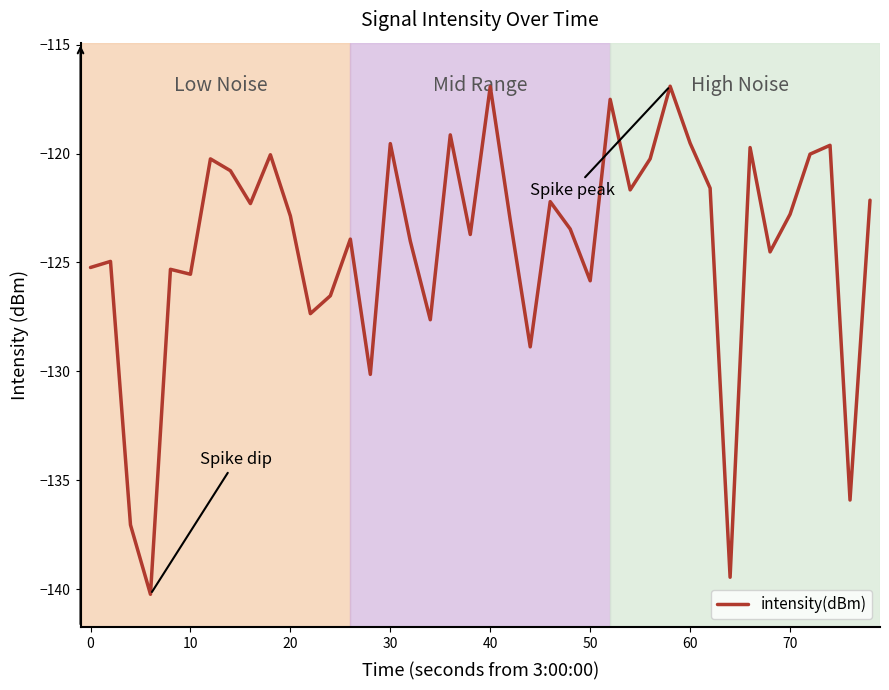

What is the sum of all values?

-4968.5